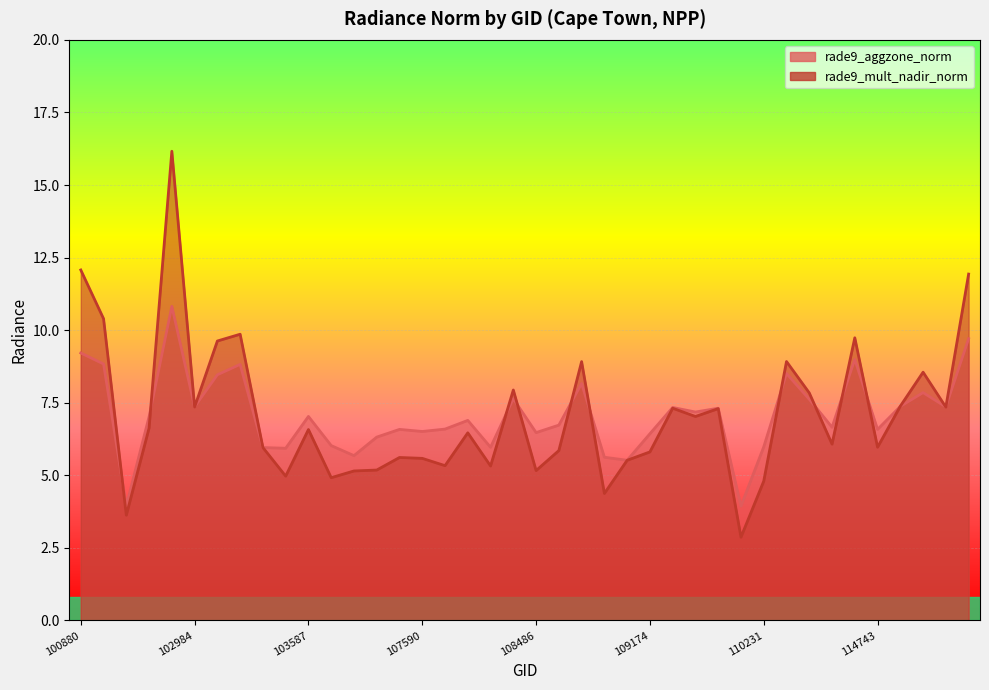

How many data points does each series have?

40